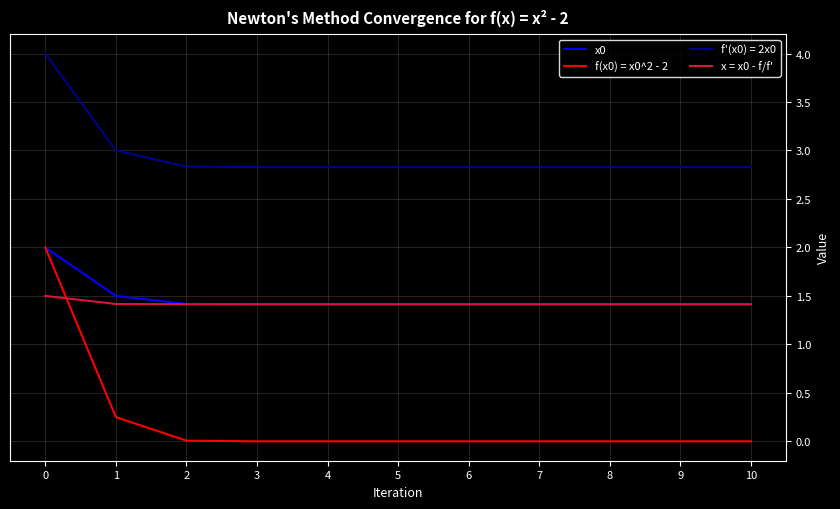

What is the difference between the highest and lowest values at 6?

2.8